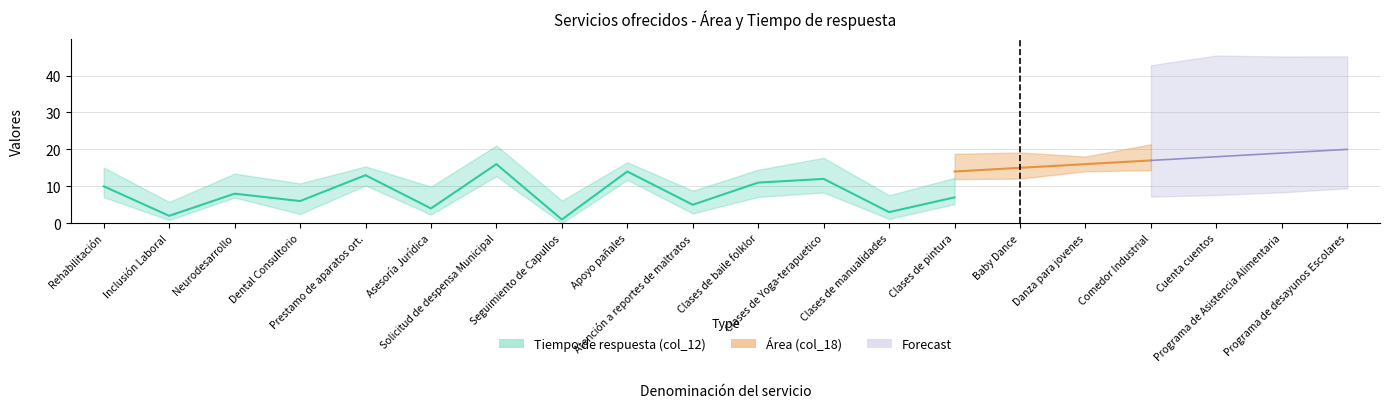

What is the label of the 4th point from the left?

Dental Consultorio